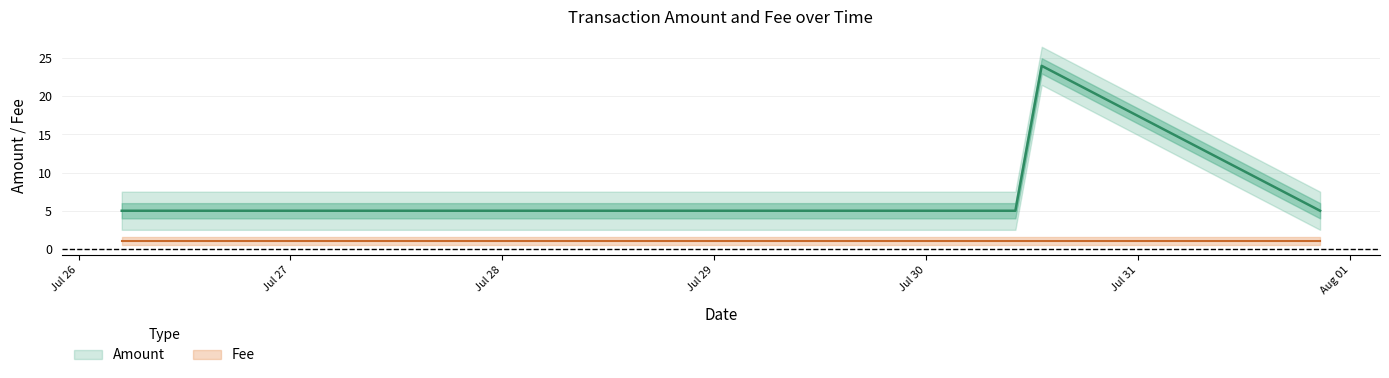

What is the label of the 1st point from the left?

2016-07-26 04:53:42